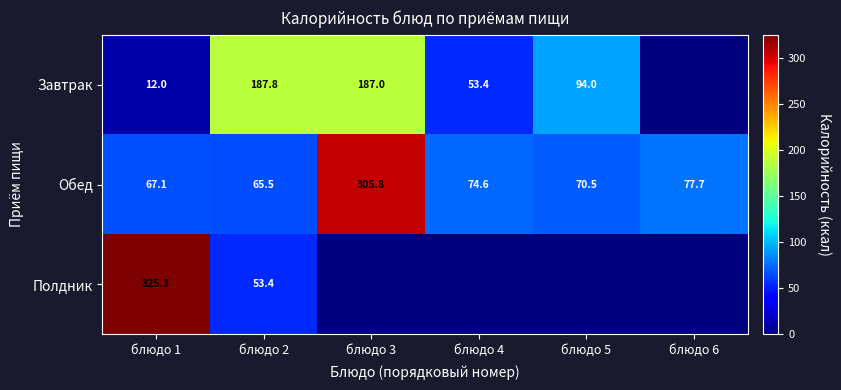

At how many categories does at least one series exceed 37?

6